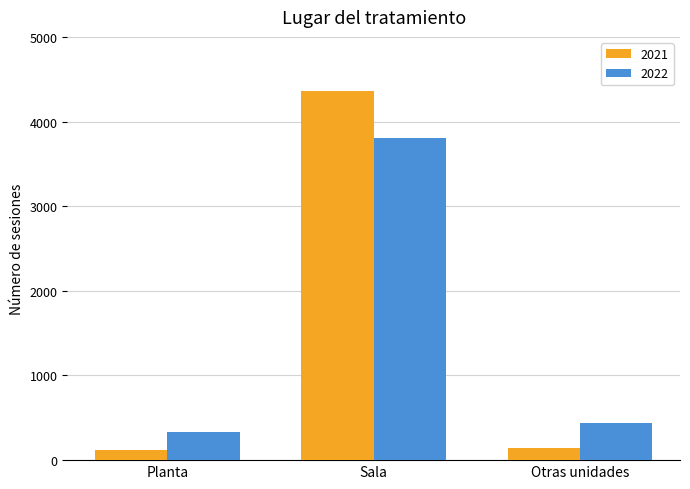

What is the difference between the 2021 values at Planta and Otras unidades?

29